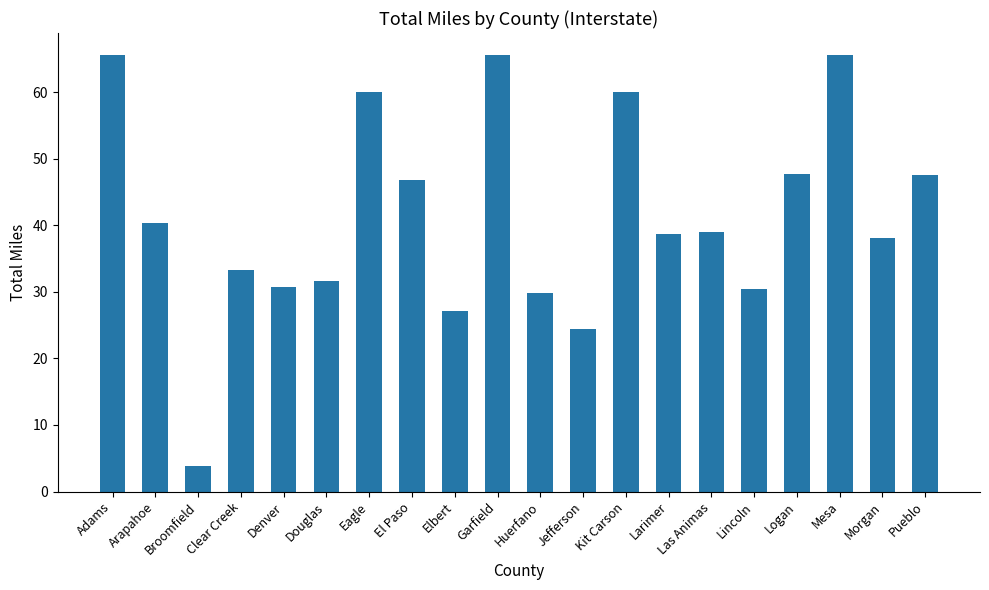

What is the difference between the maximum and minimum values?

61.9